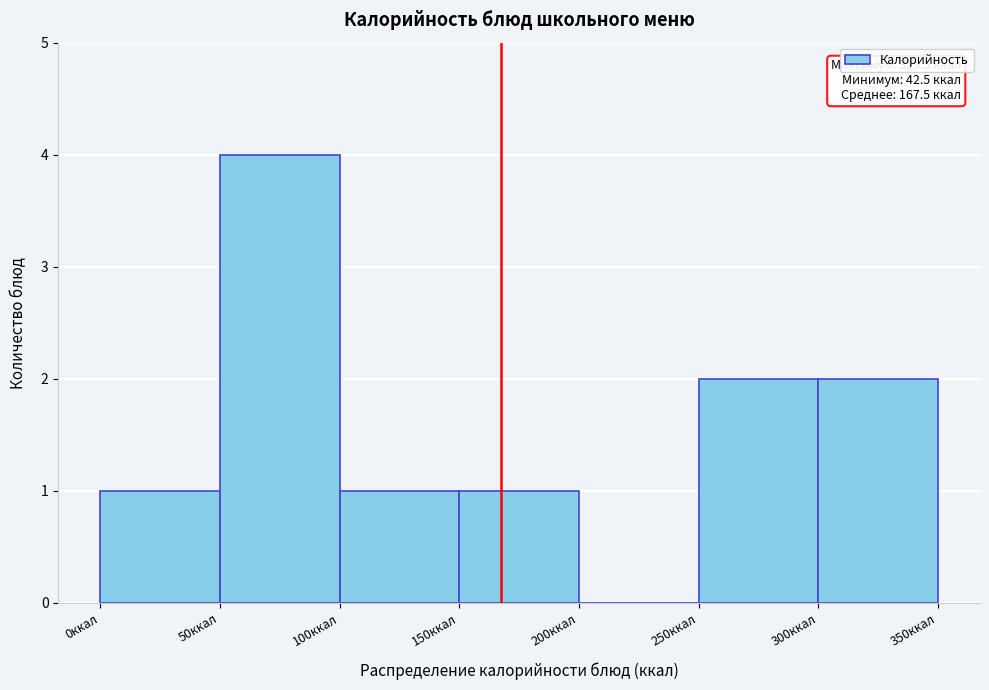

Over which range of the x-axis is the bar tallest?

50 to 100